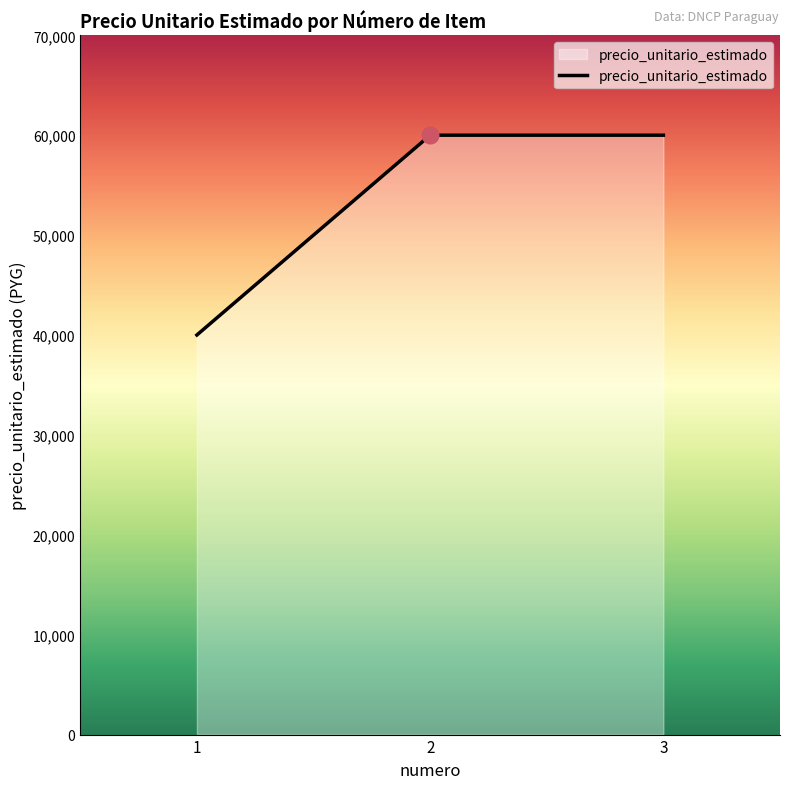

What is the greatest value displayed?

60000